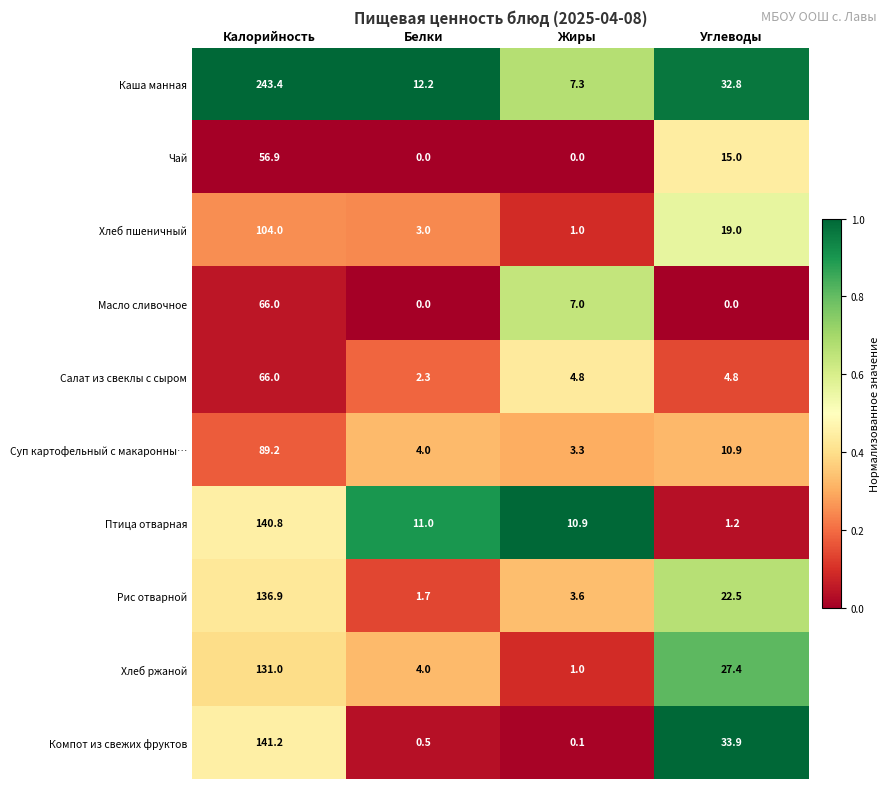

At which category is the sum across all series the highest?

Калорийность